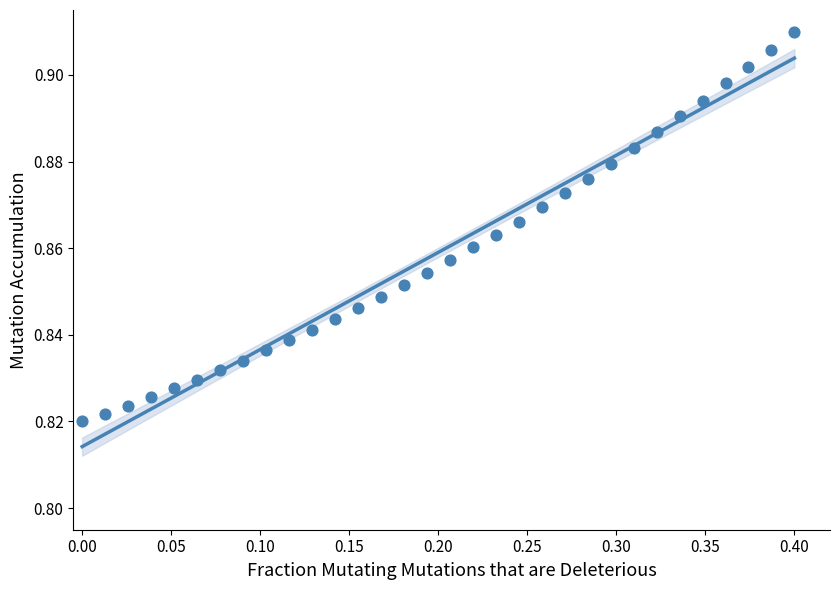

What is the range of X values (max minus min)?

0.4